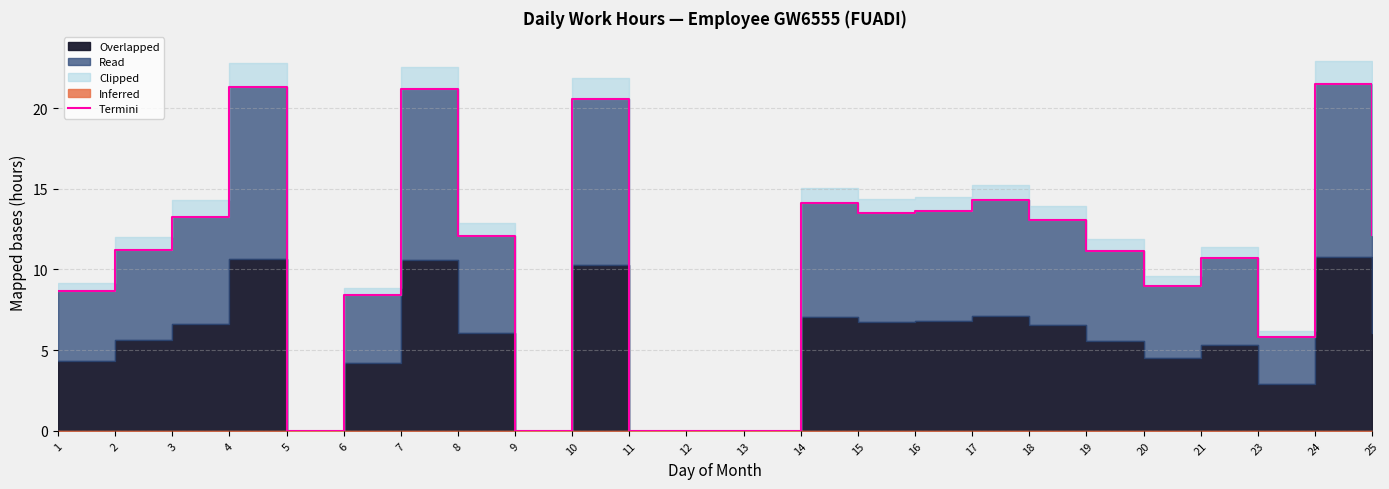

Rank the categories by value from lowest to highest.

5, 9, 11, 12, 13, 23, 6, 1, 20, 21, 19, 2, 8, 25, 18, 3, 15, 16, 14, 17, 10, 7, 4, 24